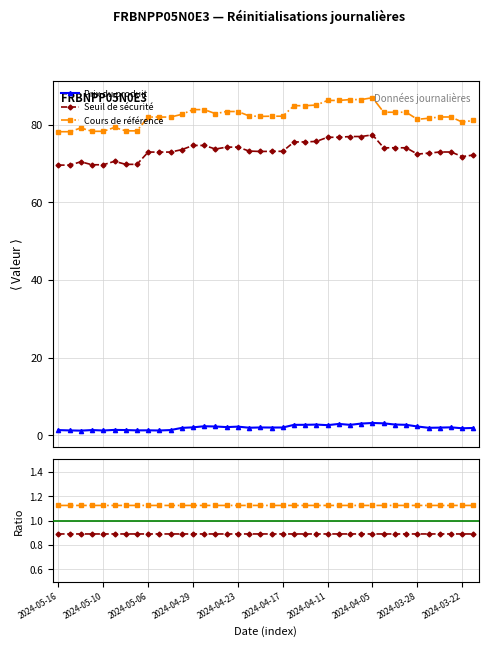

What position from the left is 17?

18